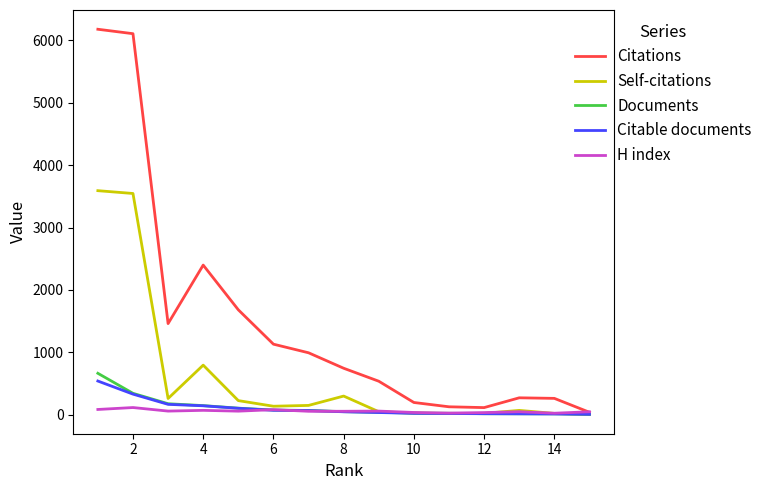

Which series has the largest total across all categories?

Citations